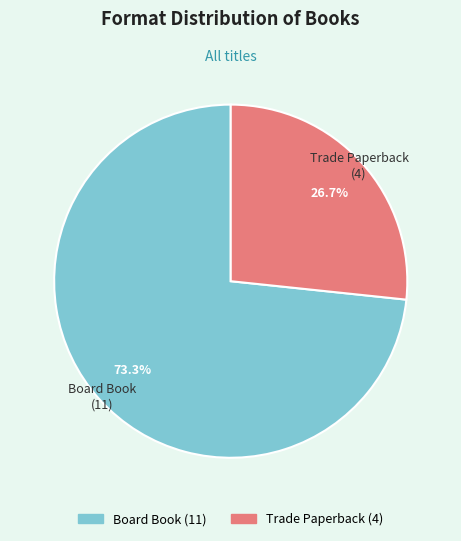

Between Board Book and Trade Paperback, which is larger?

Board Book